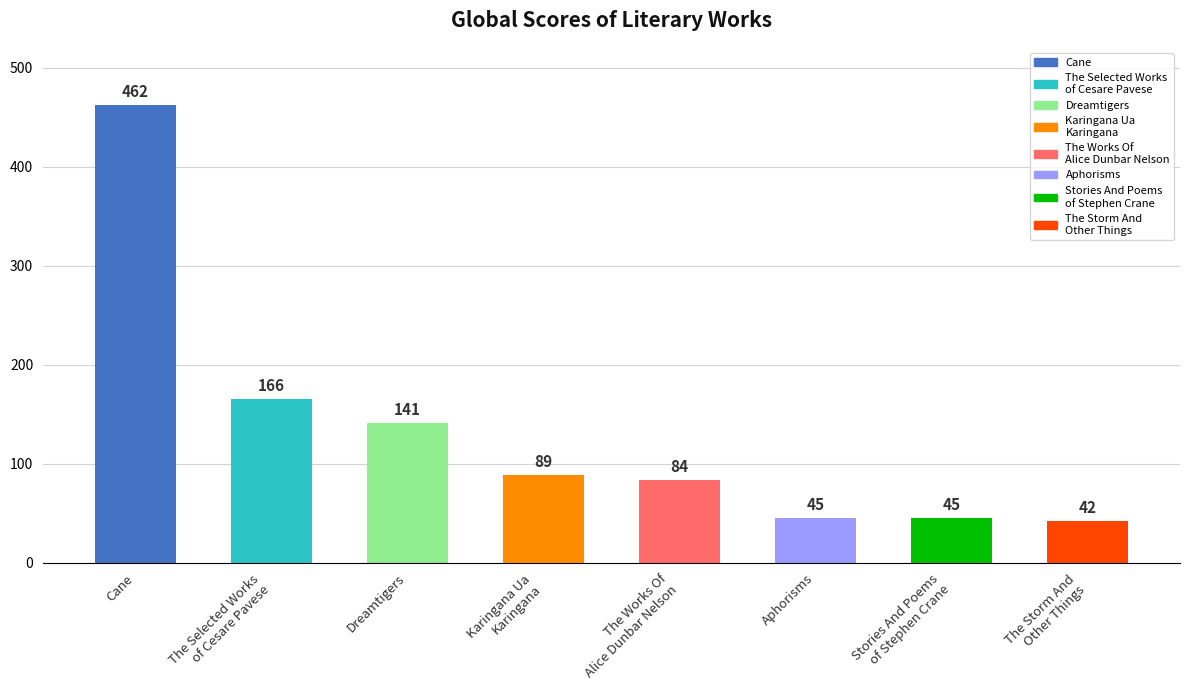

What is the ratio of the value at Dreamtigers to the value at Cane?

0.3